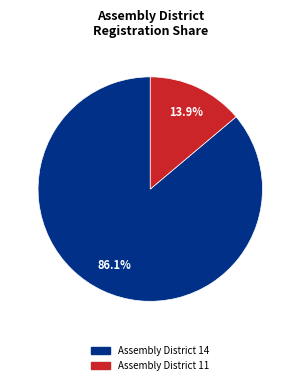

How much of the chart is everything except Assembly District 14?

13.9%